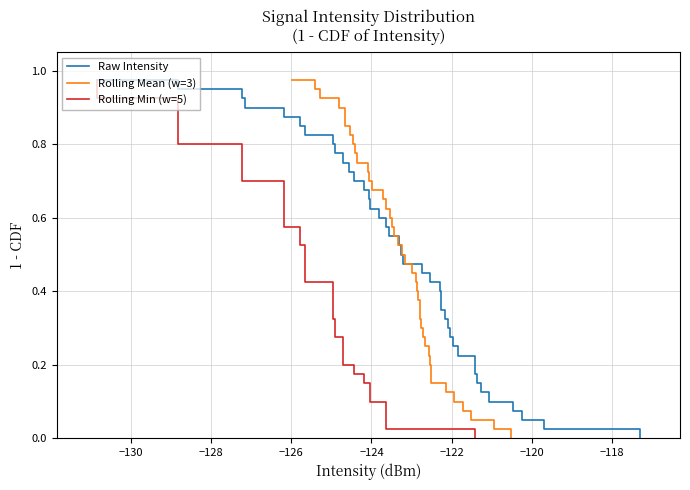

What is the greatest value displayed?

1.0